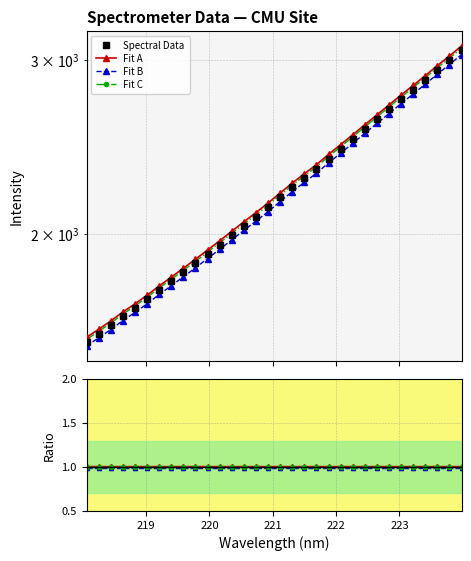

True or false: the data has more than 2 interior local peaks.

False